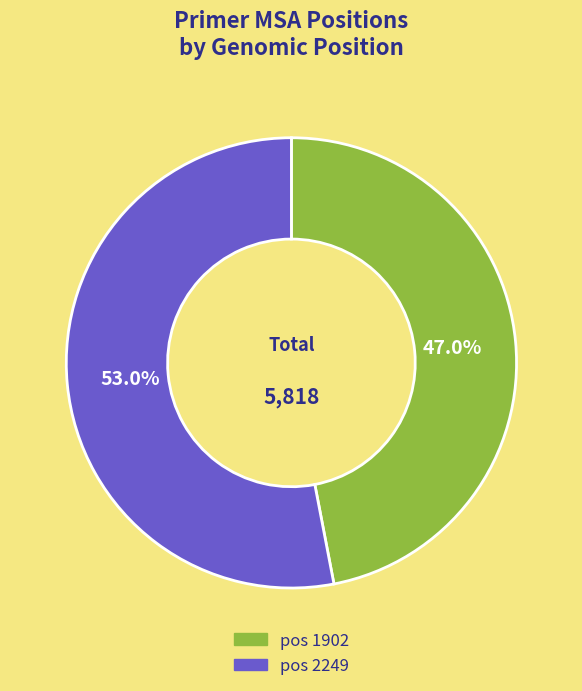

How many slices are in this pie chart?

2